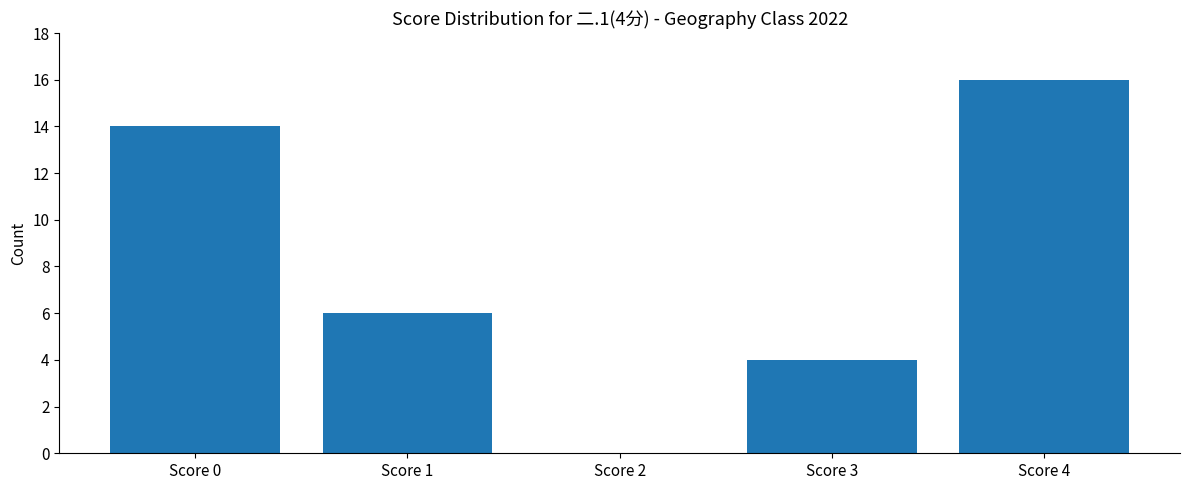

Where is the data nearest to the value 8?

Score 1